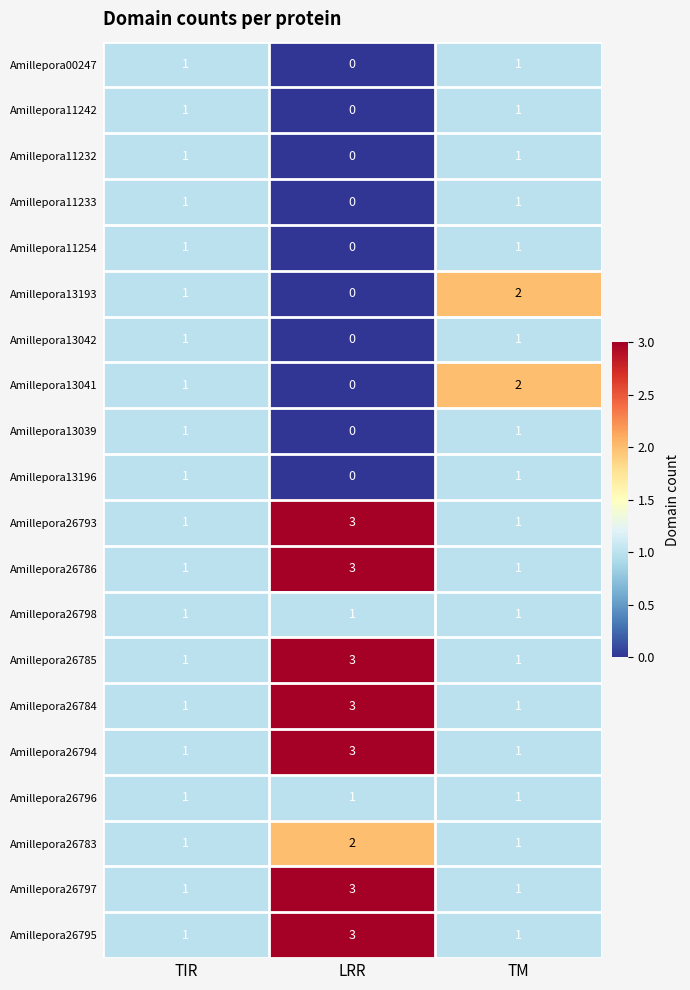

The Amillepora00247 series shows 2 at TM. True or false?

False